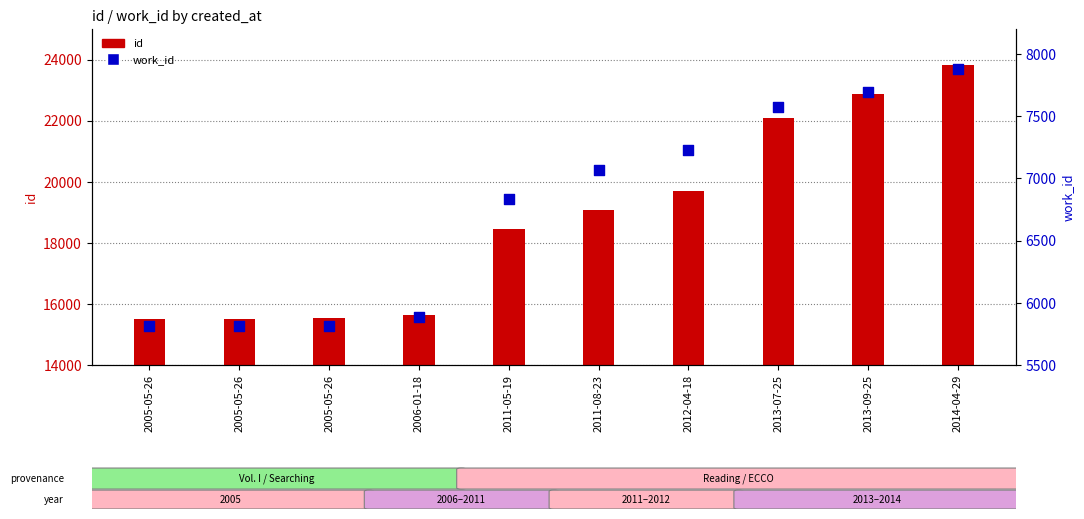

Which series has the largest total across all categories?

id